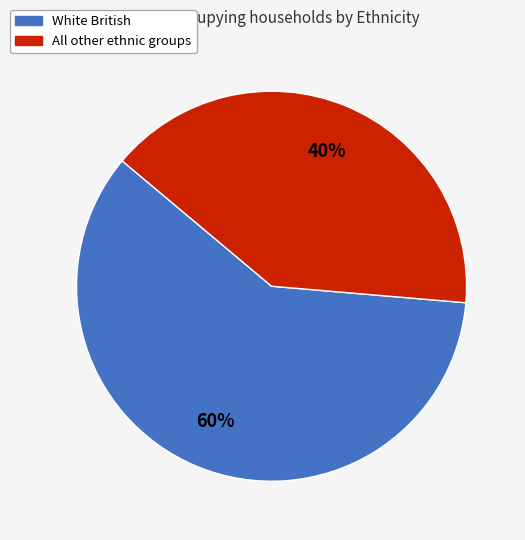

To the nearest percent, what is the average slice percentage?

50%